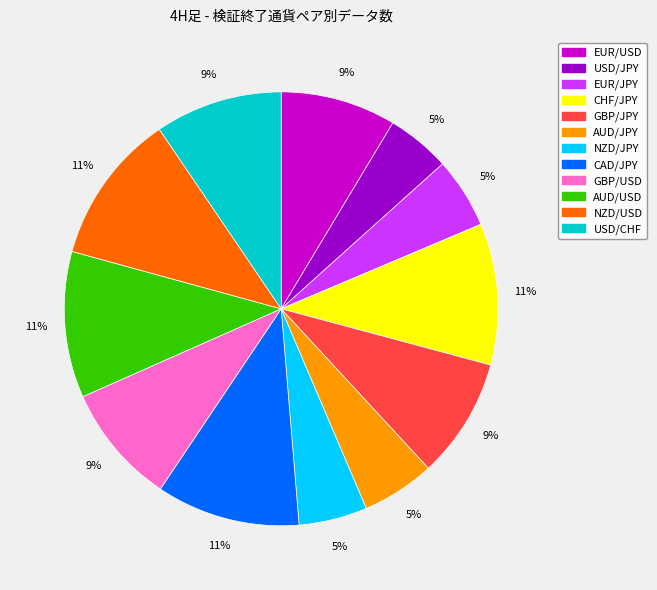

Approximately how many times larger is the value at GBP/USD compared to GBP/JPY?

1.0